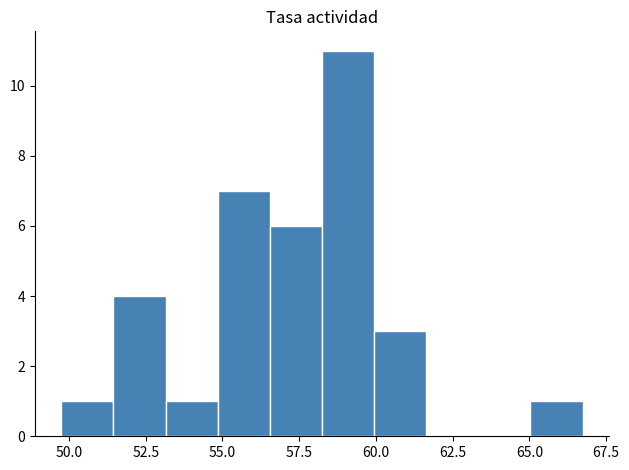

Around what value on the x-axis is the tallest bar? Give the approximate position of its centre, as read against the axis.

59.0